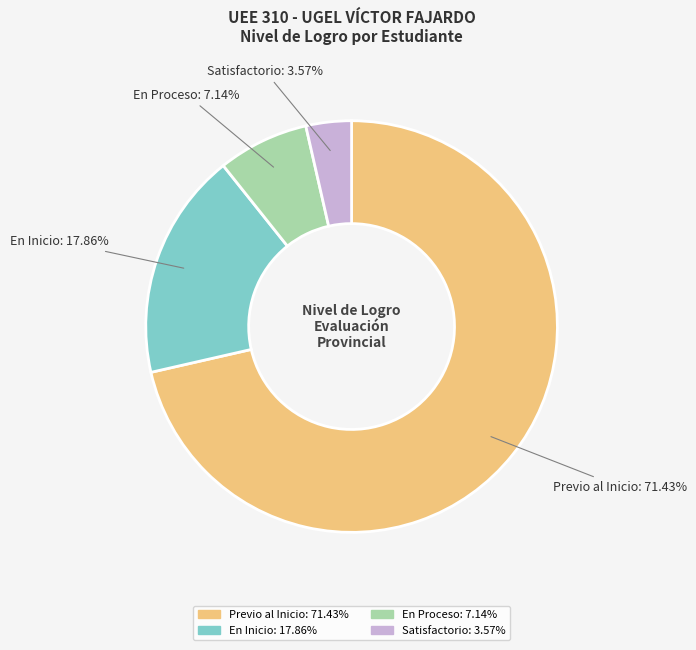

Rank the categories by value from highest to lowest.

Previo al Inicio, En Inicio, En Proceso, Satisfactorio